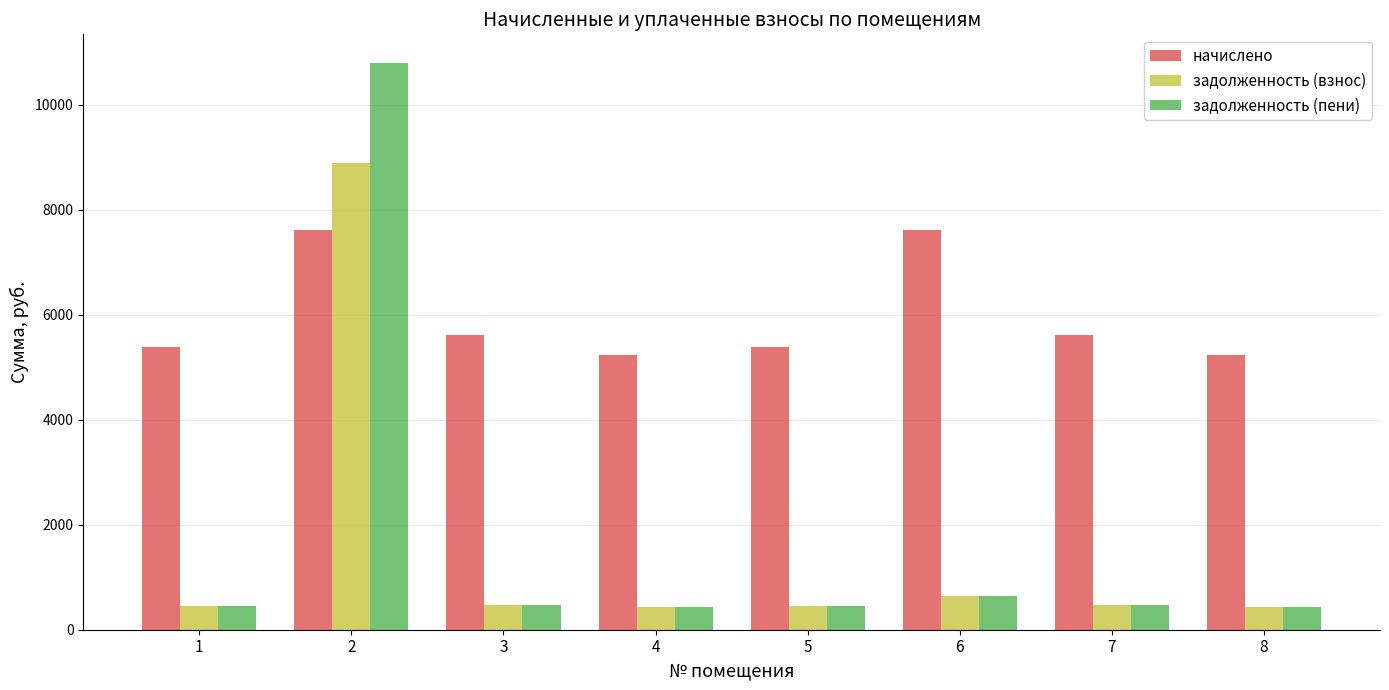

What is the value of the начислено bar at the 3rd from the left?

5614.3